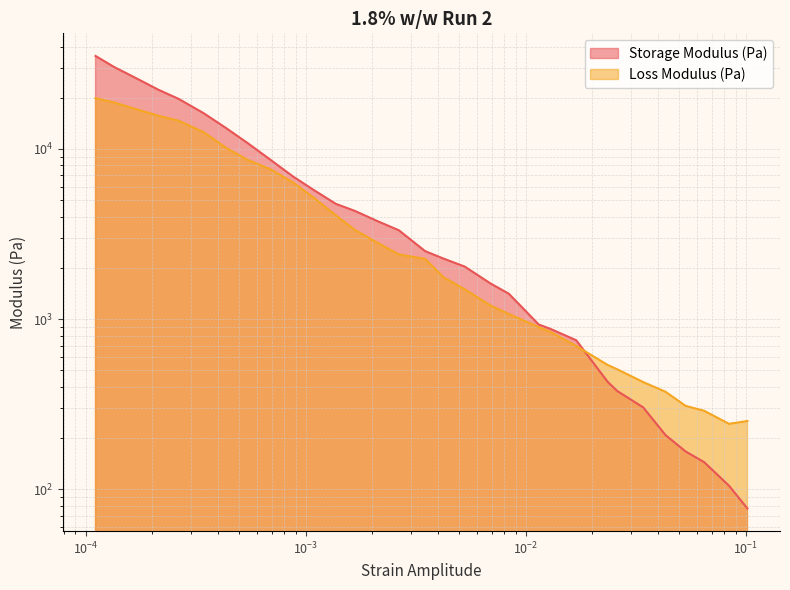

Between 0.00838 and 0.08402, which series saw the biggest shift?

Storage Modulus (Pa)